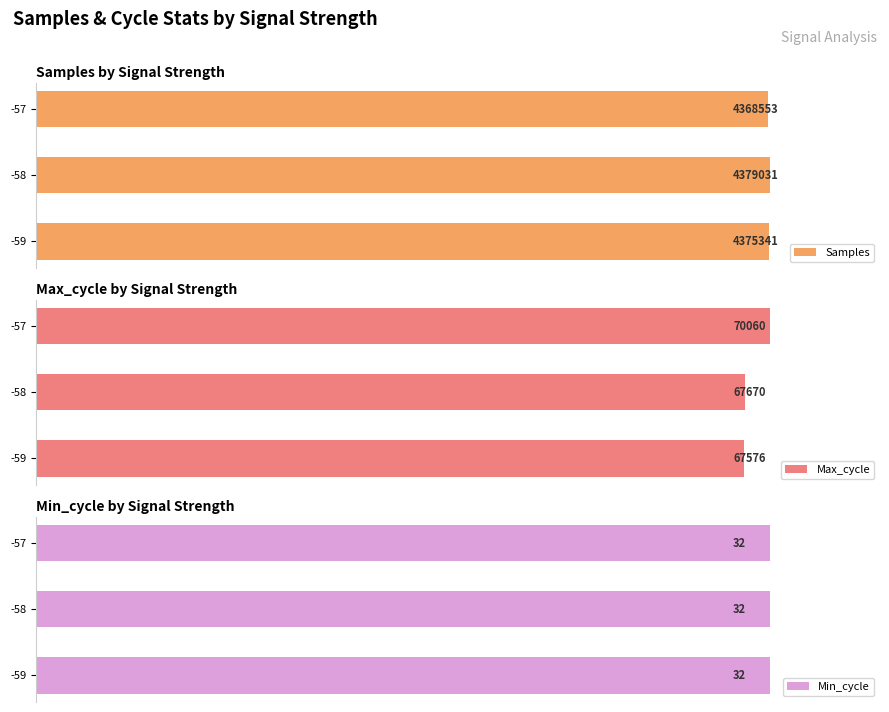

True or false: Samples has a value of 179.5 at -58.

False